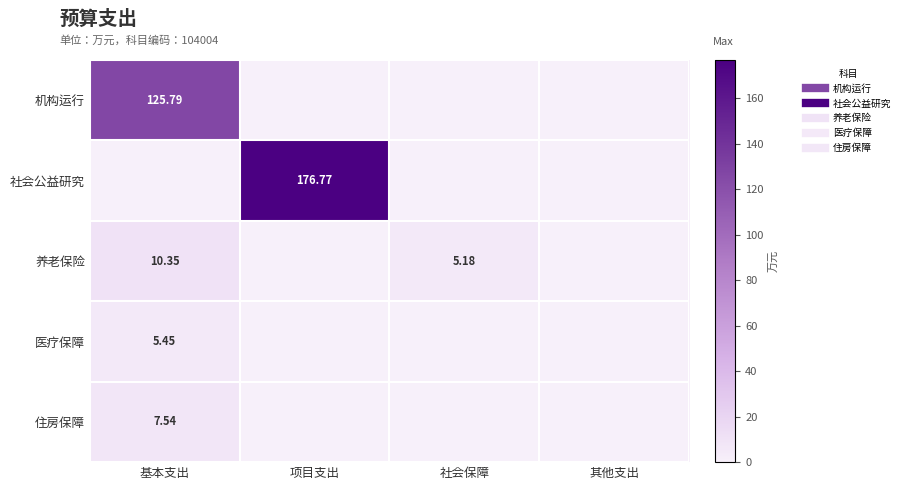

What is the difference between the maximum and minimum values in the 社会公益研究 series?

176.8